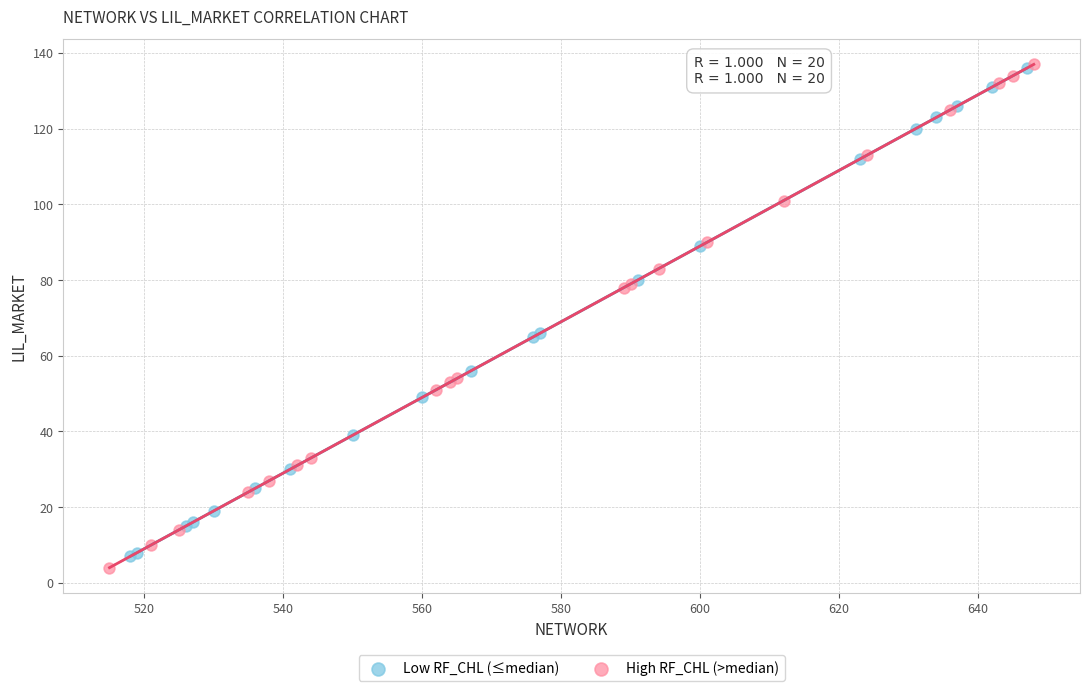

Which series has the widest spread of Y values?

High RF_CHL (>median)